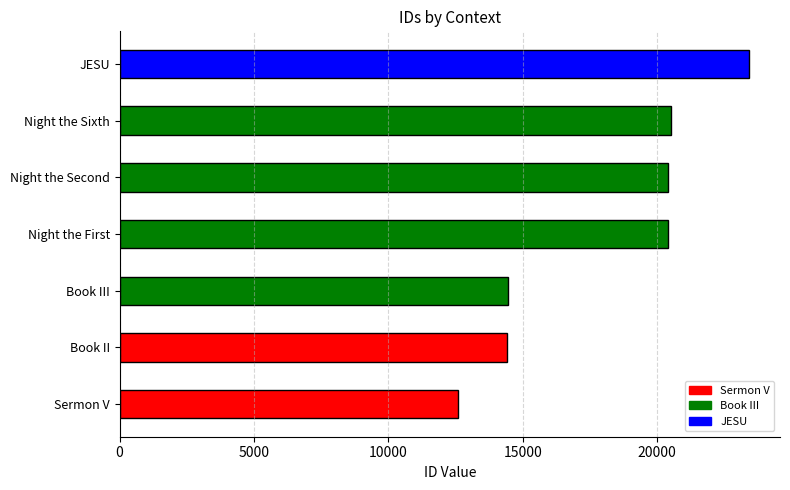

Does the chart contain stacked bars?

No